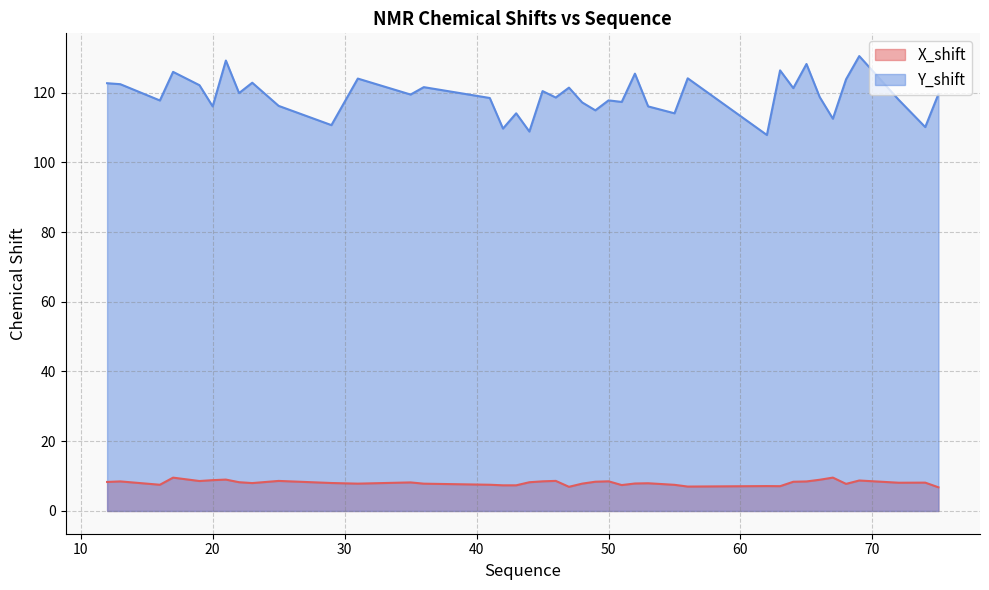

What is the maximum value shown in the chart?

130.4